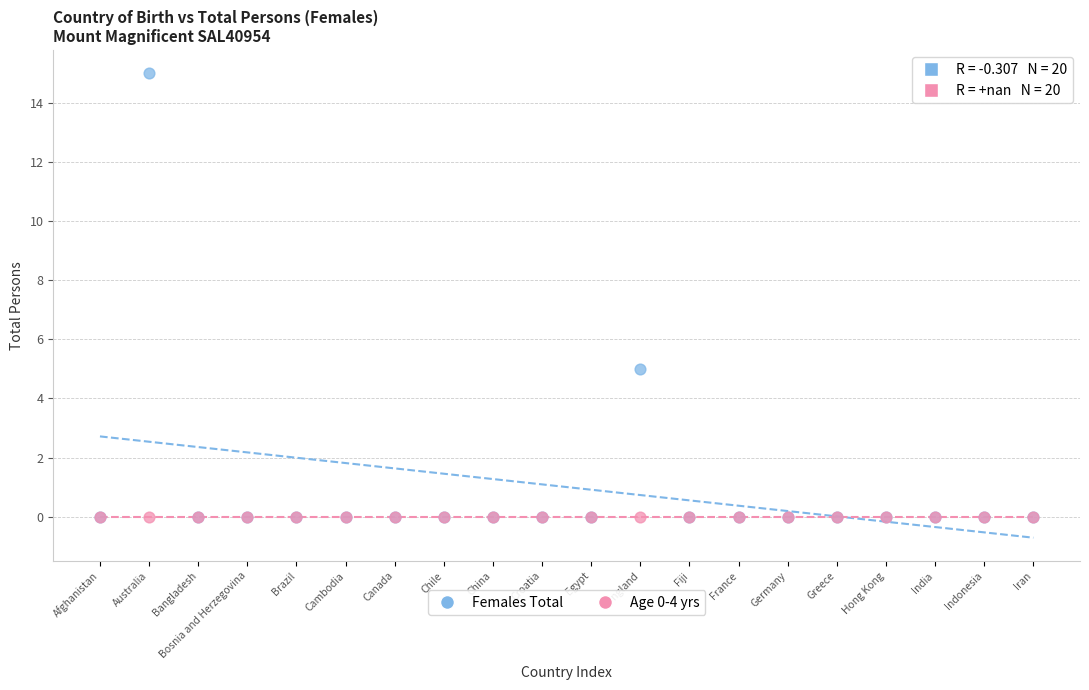

In the Females Total series, what Y value is closest to 7?

5